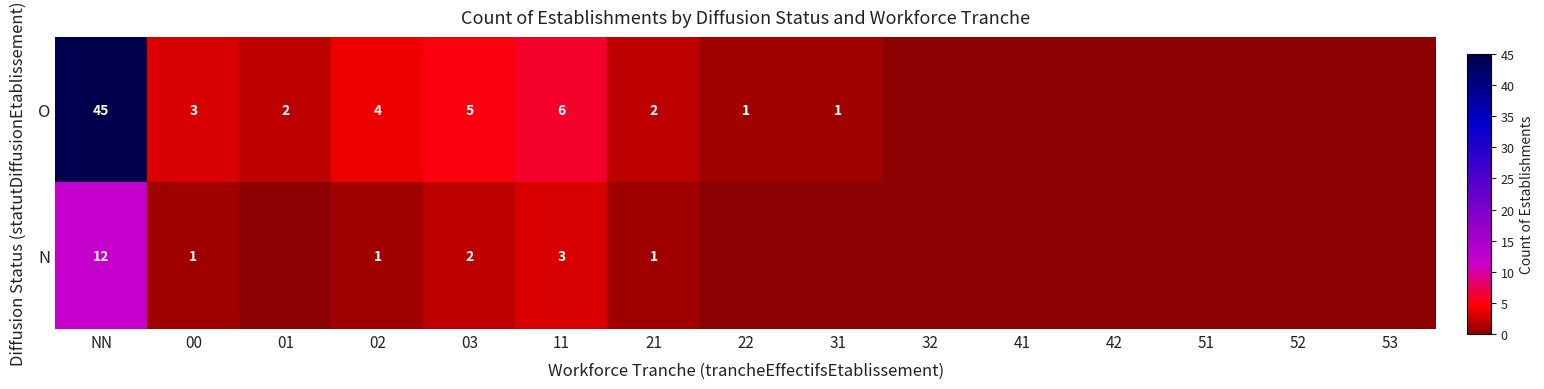

Rank the series at 11 from highest to lowest value.

O, N